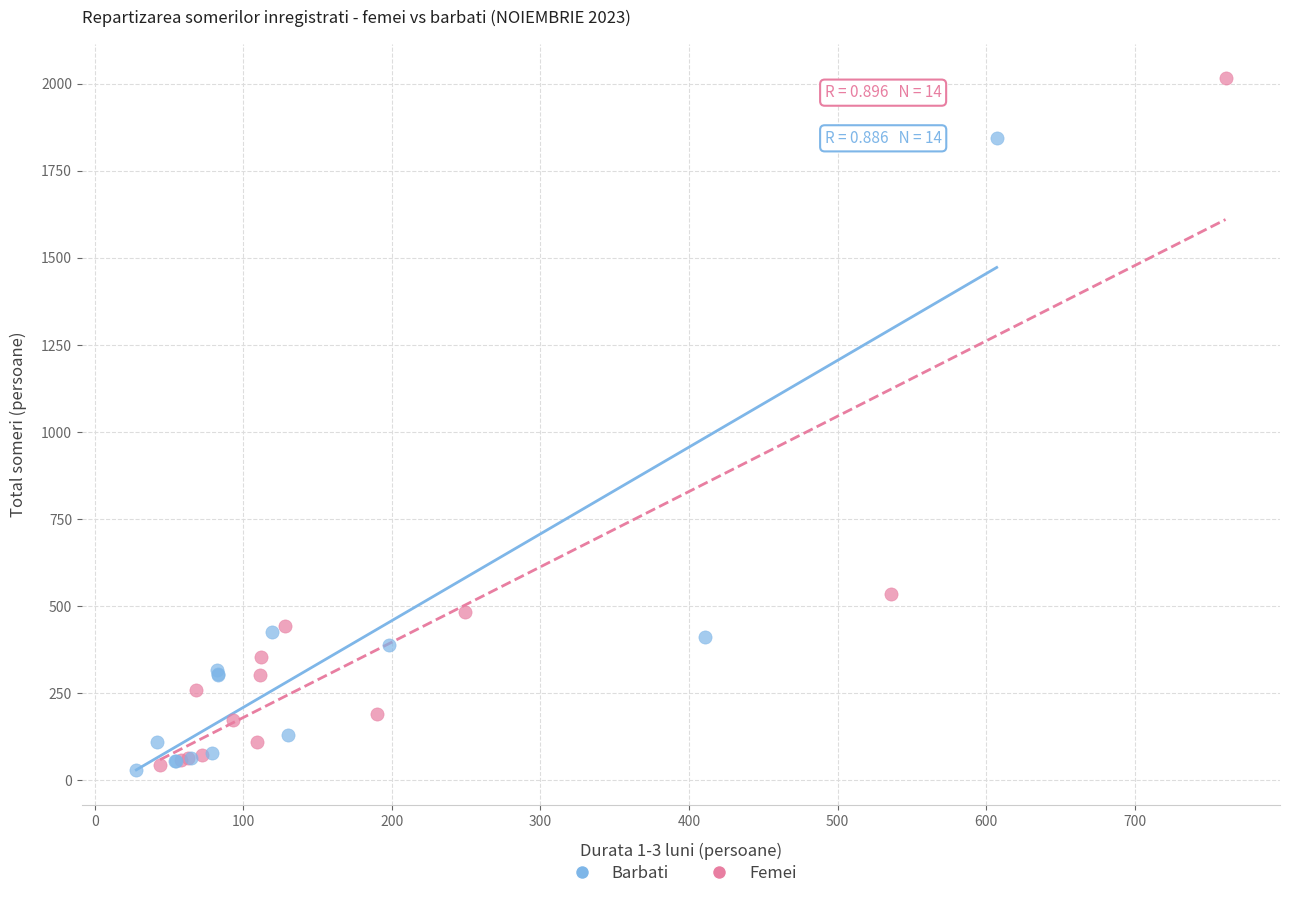

Which series has the widest spread of Y values?

Femei